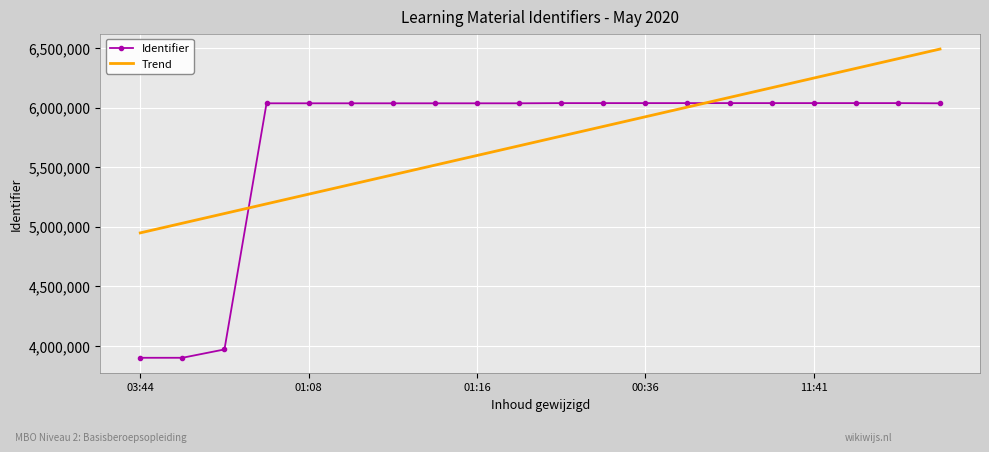

What is the difference between the maximum and minimum values in the Trend series?

1542832.5